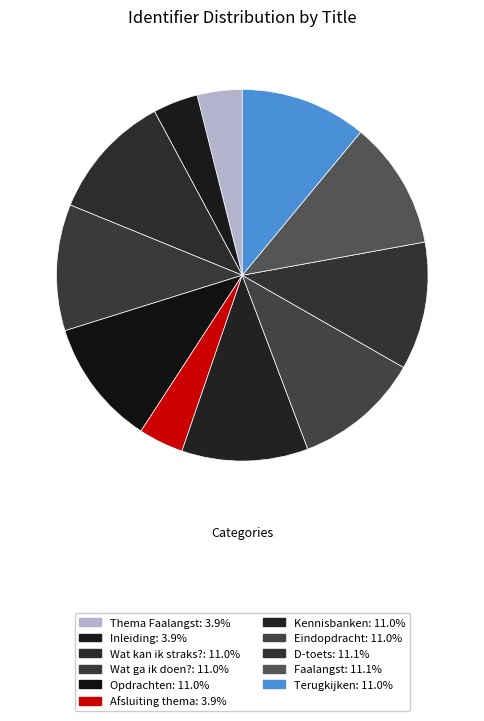

Is Afsluiting thema the majority of the pie?

No